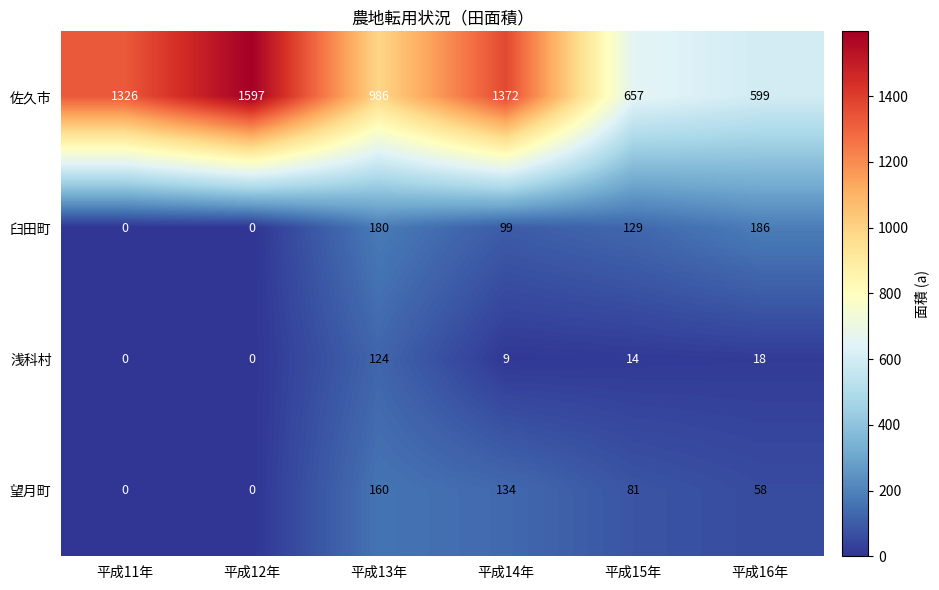

What is the average value of the 佐久市 series?

1090